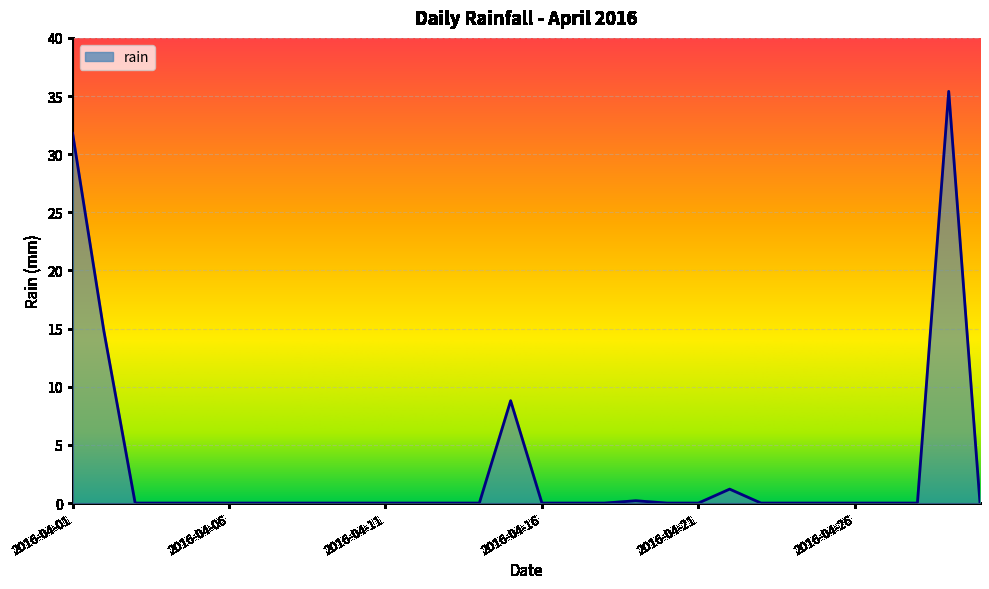

Reading left to right, transcribe all the data shown in this chart.

31.8	14.8	0.0	0.0	0.0	0.0	0.0	0.0	0.0	0.0	0.0	0.0	0.0	0.0	8.8	0.0	0.0	0.0	0.2	0.0	0.0	1.2	0.0	0.0	0.0	0.0	0.0	0.0	35.4	0.0